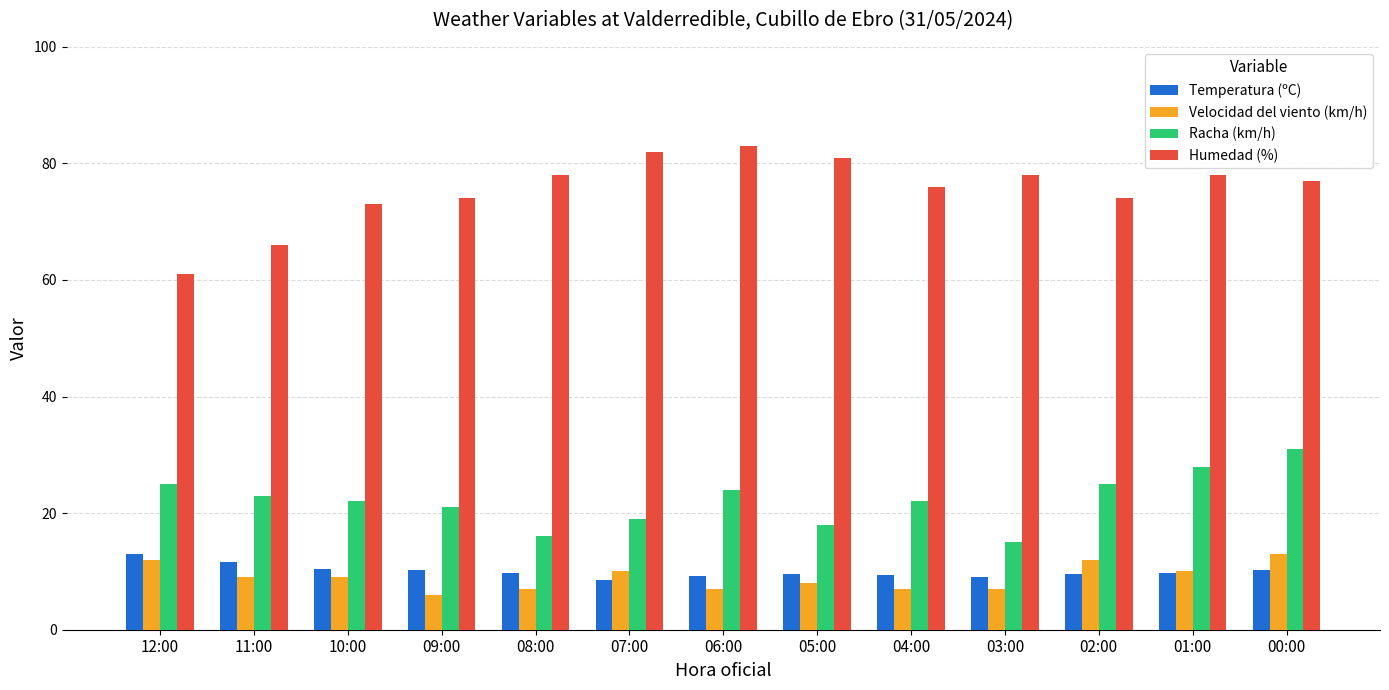

At 09:00, list the series in order from smallest to largest.

Velocidad del viento (km/h), Temperatura (ºC), Racha (km/h), Humedad (%)